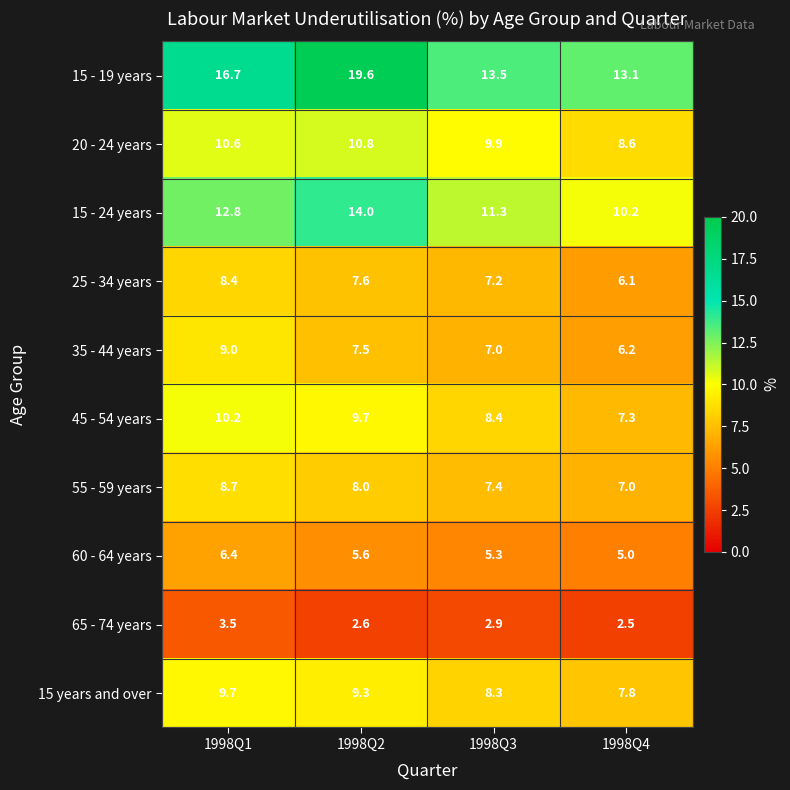

The 35 - 44 years series shows 2.2 at 1998Q4. True or false?

False